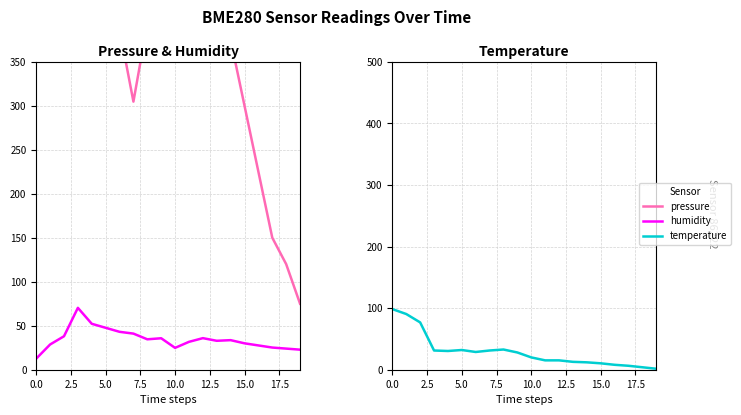

True or false: humidity and pressure intersect in this chart.

False